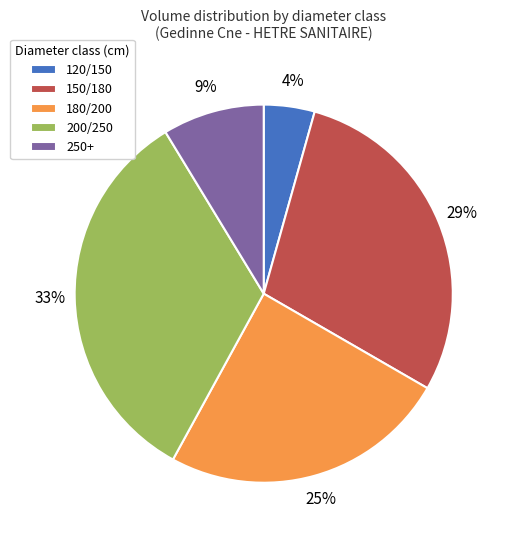

Is it true that 120/150 is 4% of the pie?

True